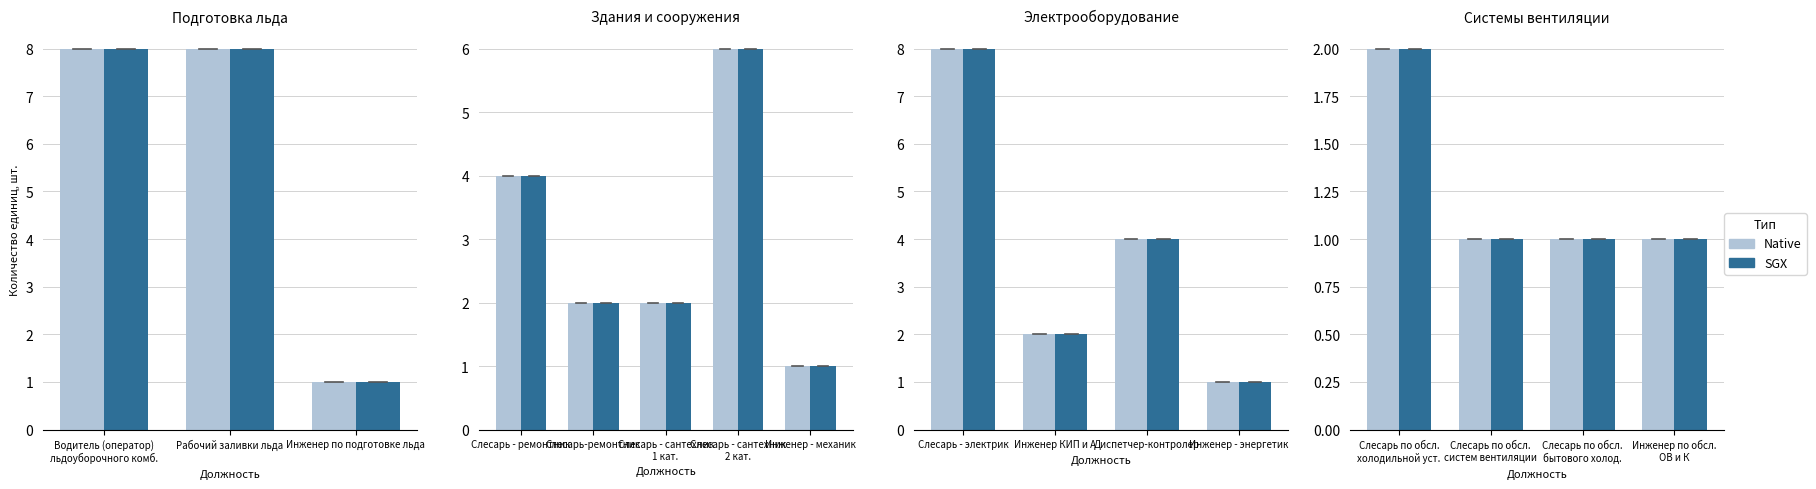

Rank the series at Слесарь по обсл. систем вентиляции from highest to lowest value.

Native, SGX